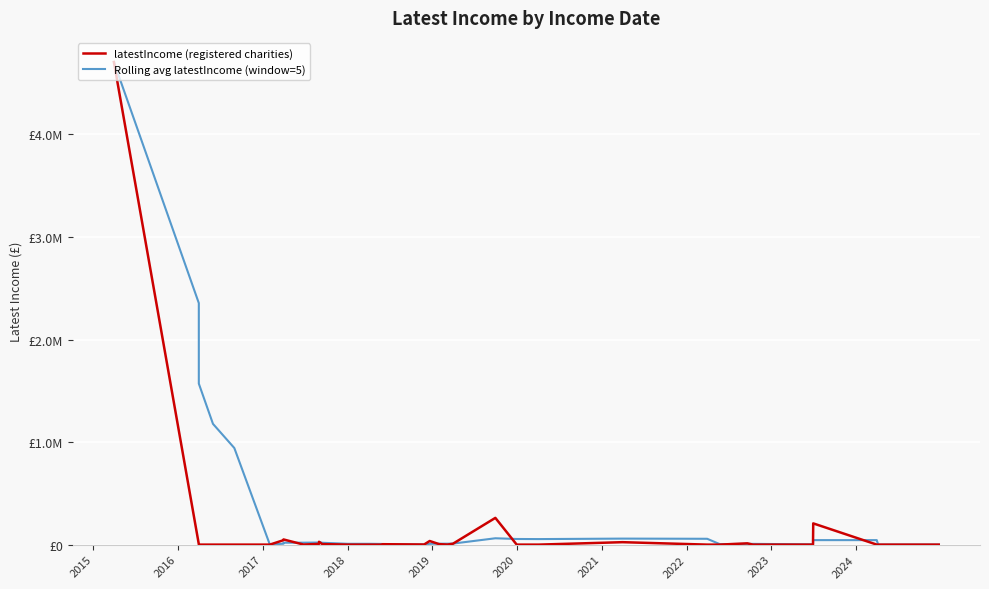

How many values in the Rolling avg latestIncome (window=5) series are below 18135?

20